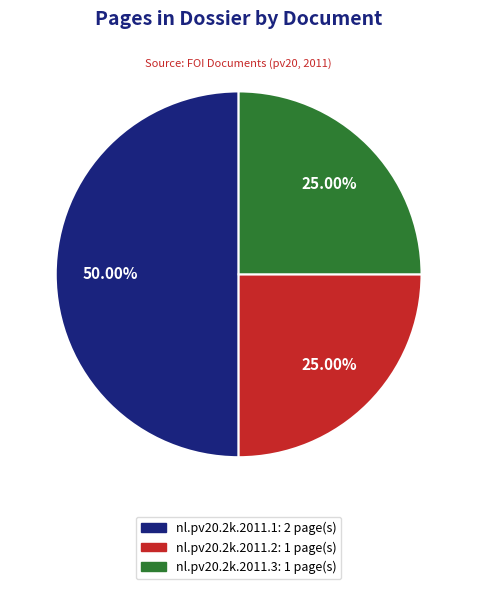

Do nl.pv20.2k.2011.1 and nl.pv20.2k.2011.2 together represent more than half of the pie?

Yes